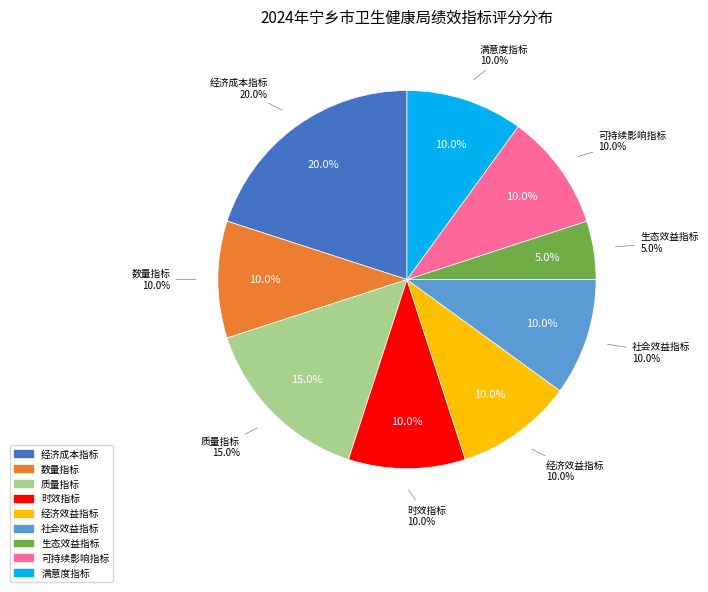

What is the largest slice in the pie chart?

经济成本指标